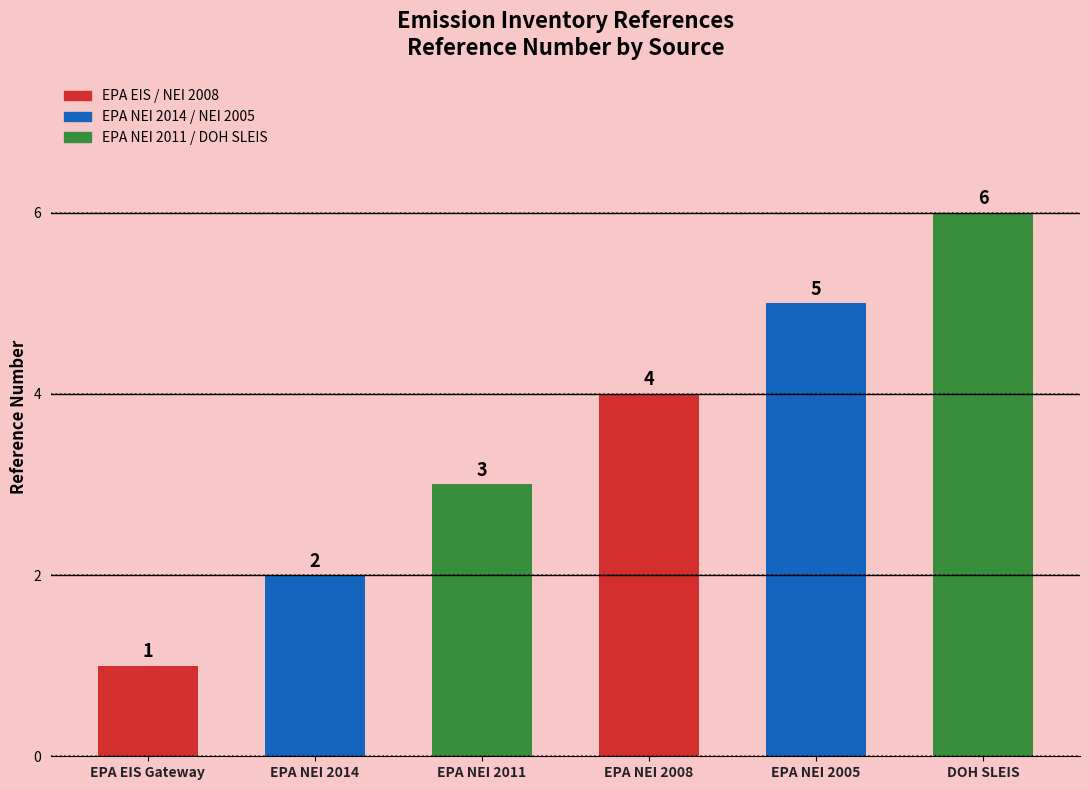

What is the difference between the maximum and minimum values?

5